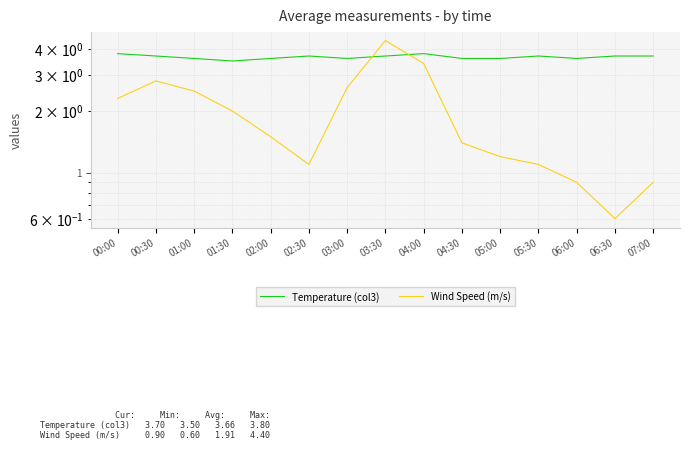

What is the value of the Temperature (col3) point at the 1st from the left?

3.8